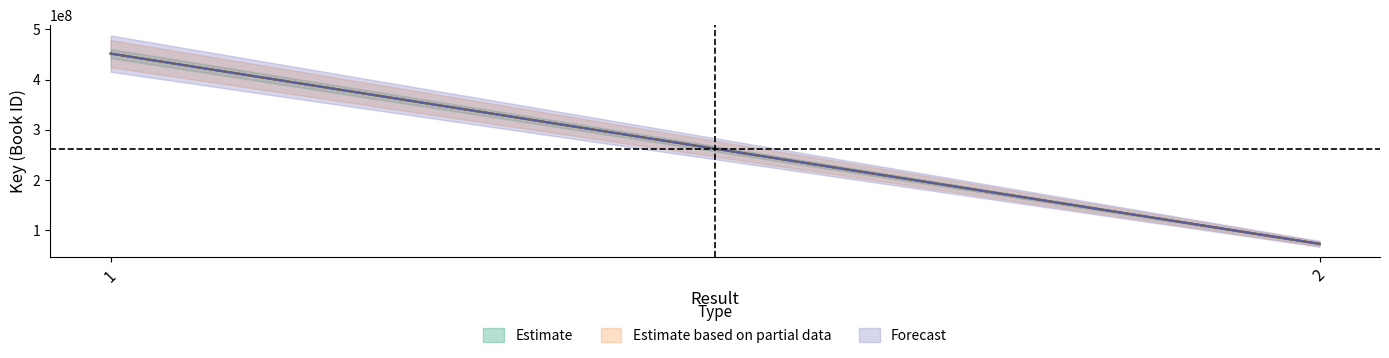

The value of Forecast at 2 is 120599514. True or false?

False